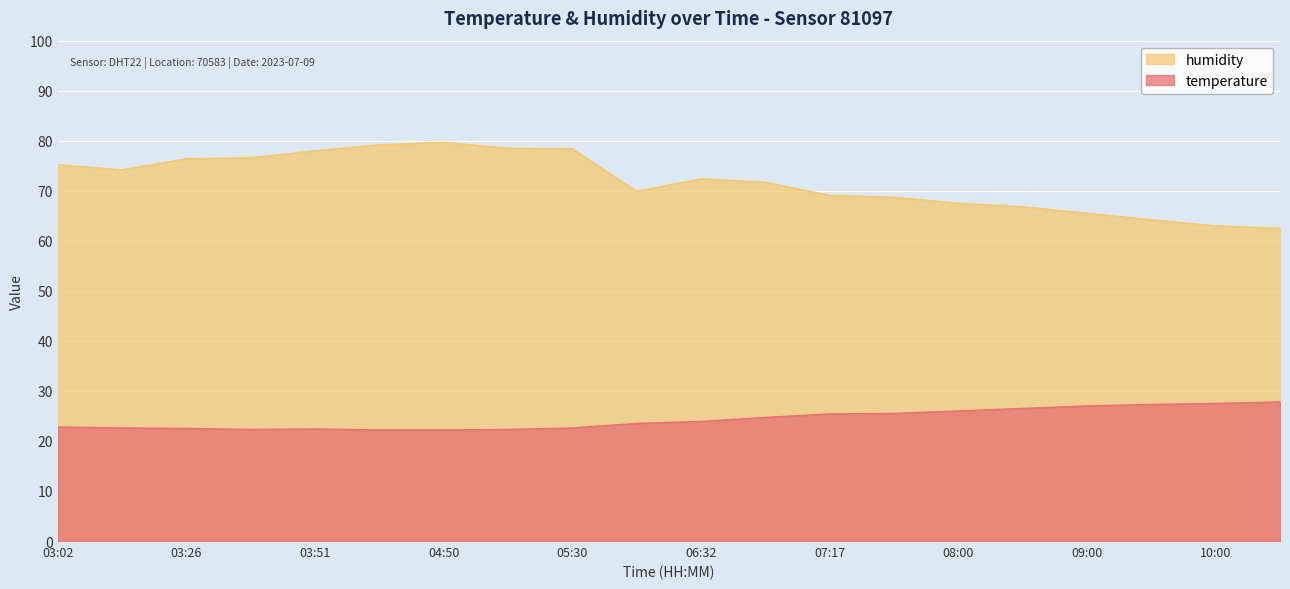

In temperature, how many points are lower than both neighbors (excluding endpoints)?

1